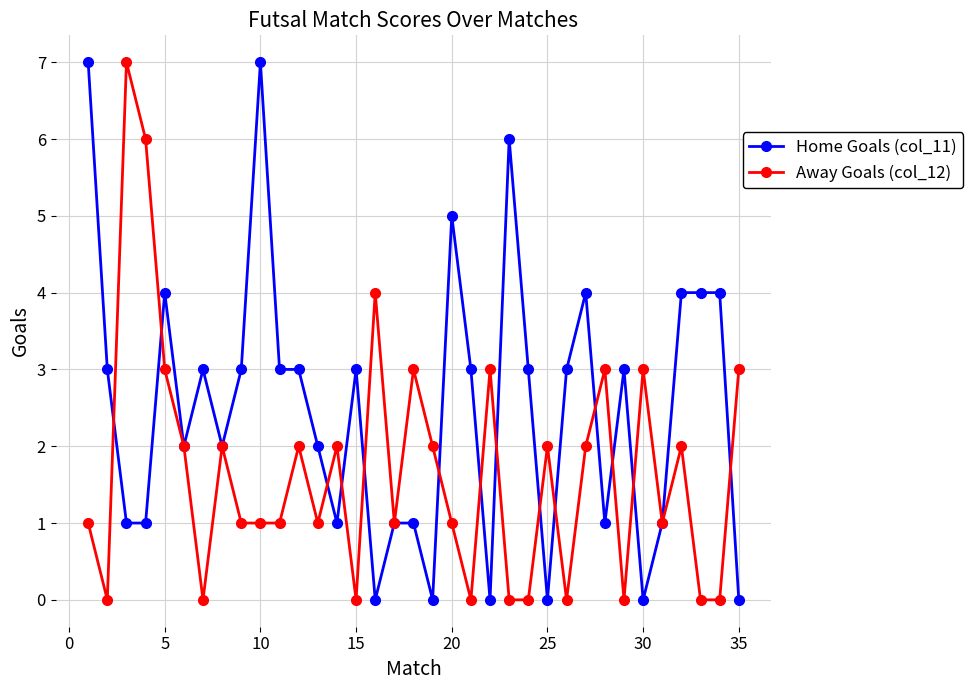

How many values in the Home Goals (col_11) series are below 3?

16